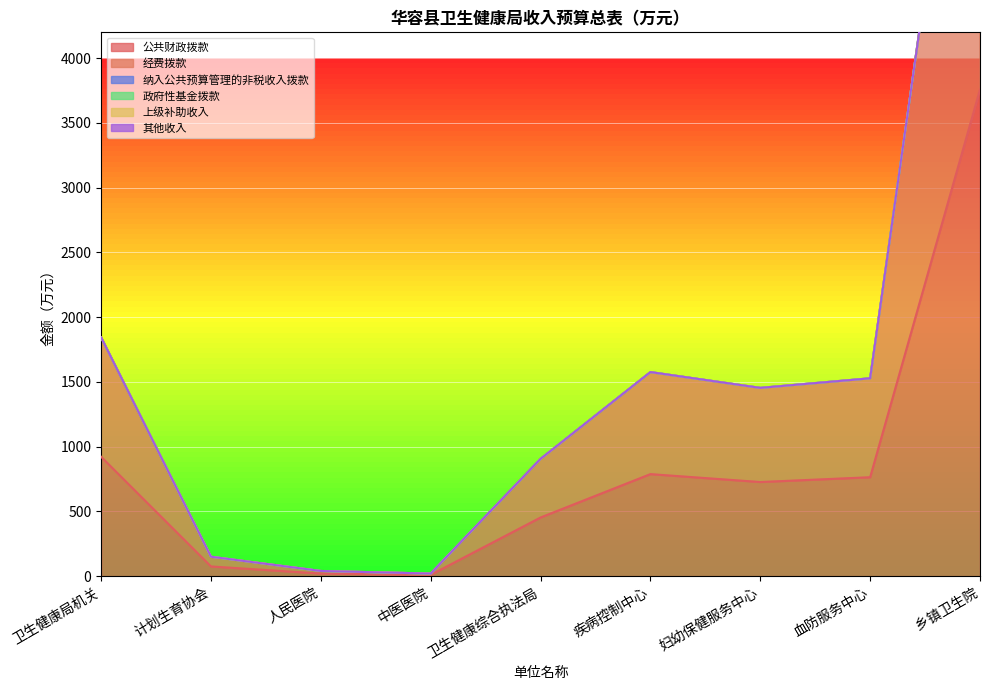

How many data points in 经费拨款 are less than 727?

4